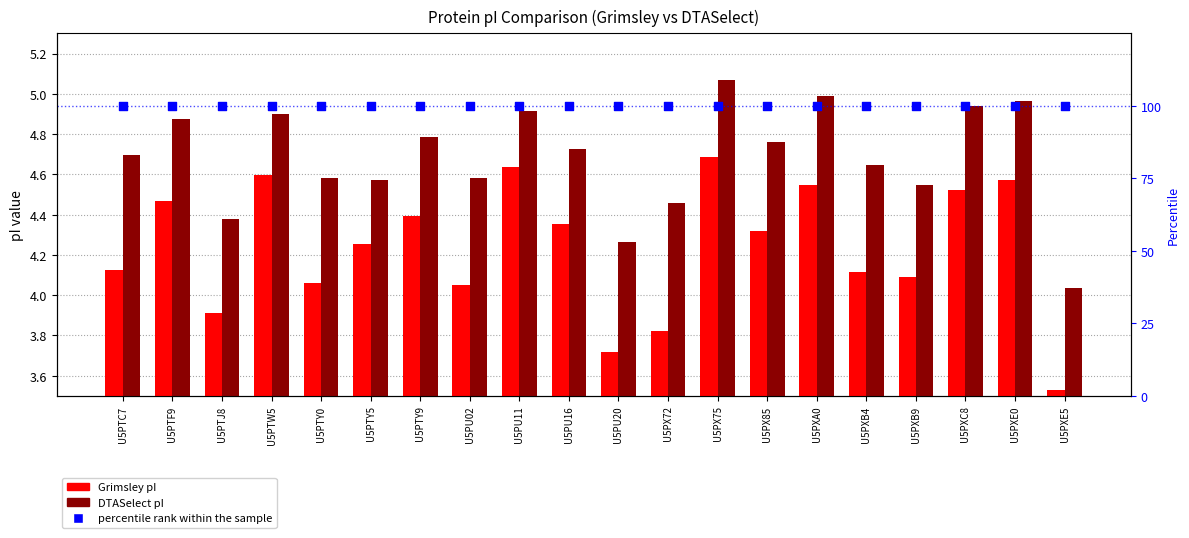

What are all the series names shown in the legend?

Grimsley pI, DTASelect pI, percentile rank within the sample